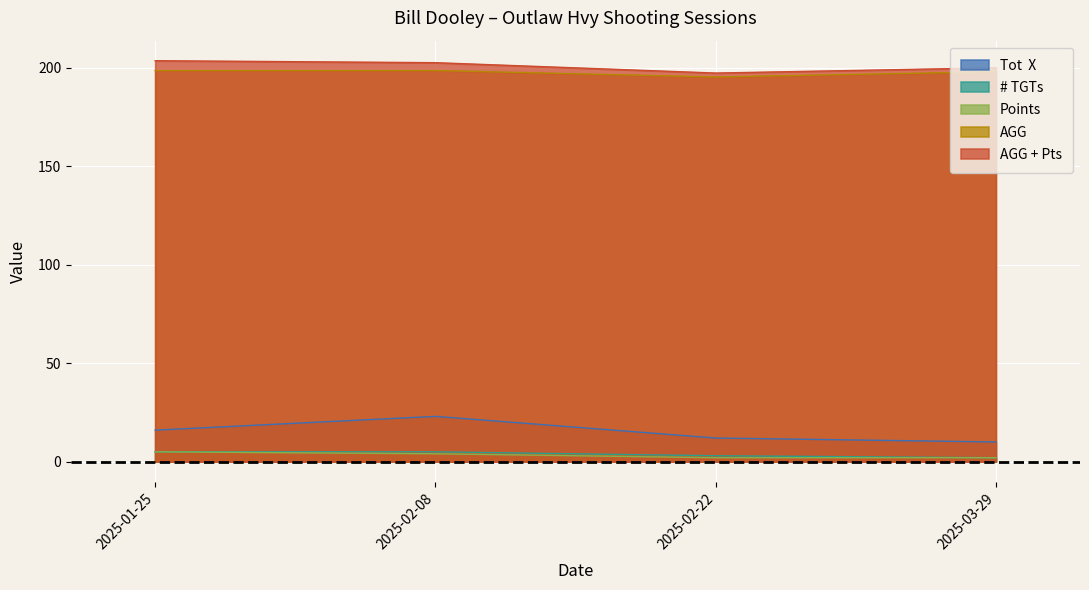

What is the spread (max minus min) of values at 2025-02-08?

198.6